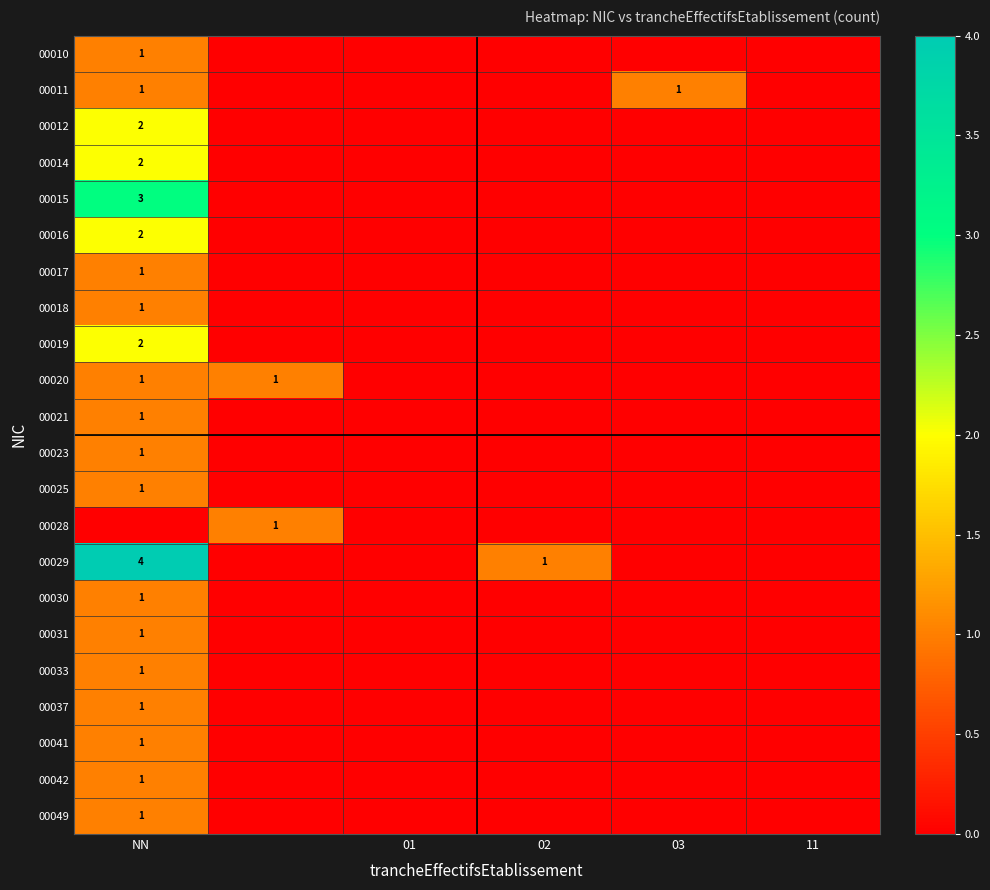

How many distinct data groups are displayed?

22